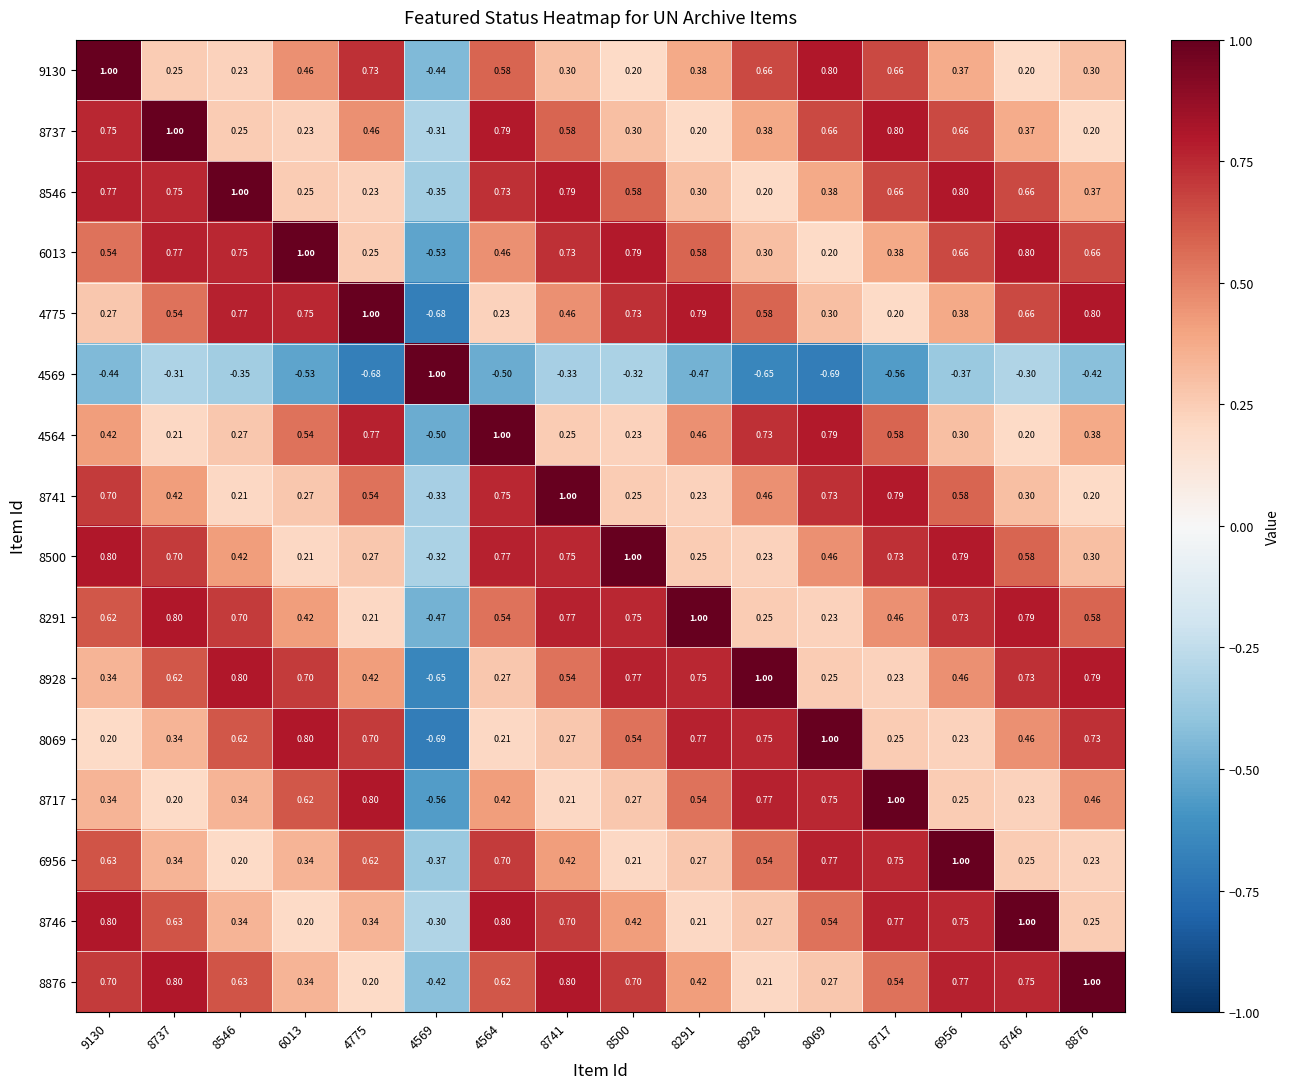

Is the value of 8069 at 4564 greater than the value of 6013 at 4569?

Yes